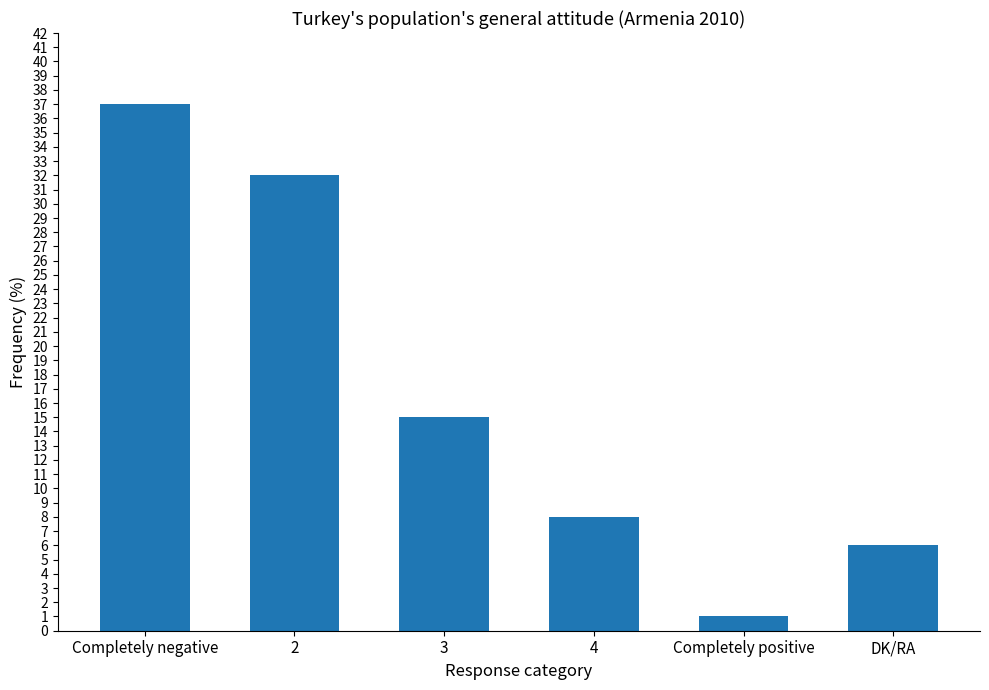

What is the difference between the values at Completely positive and DK/RA?

5